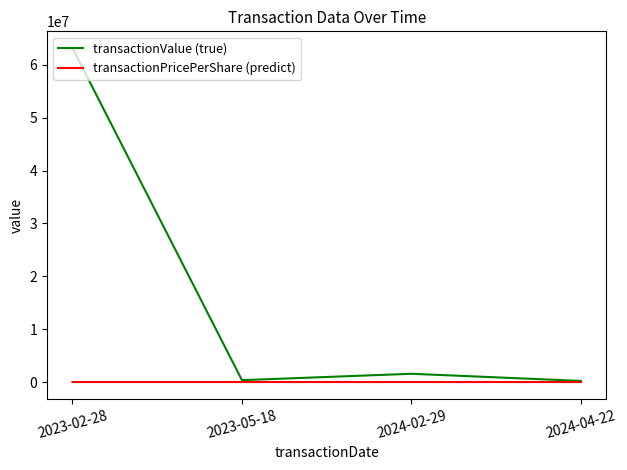

What is the sum of the transactionPricePerShare (predict) values at 2023-05-18 and 2023-02-28?

59.3